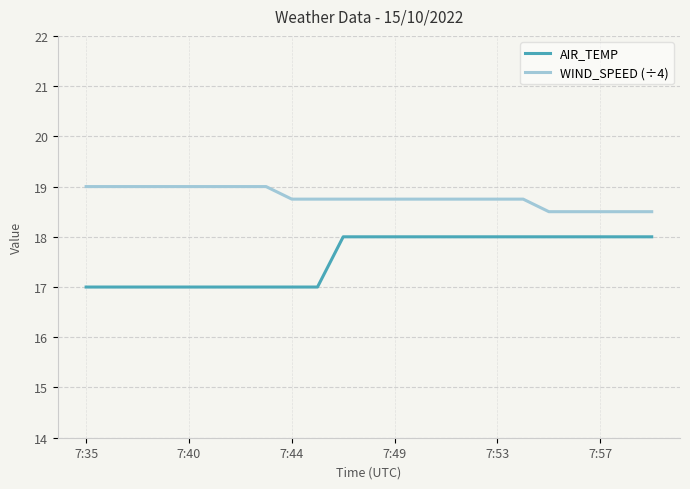

What is the highest value of the WIND_SPEED (÷4) series?

19.0